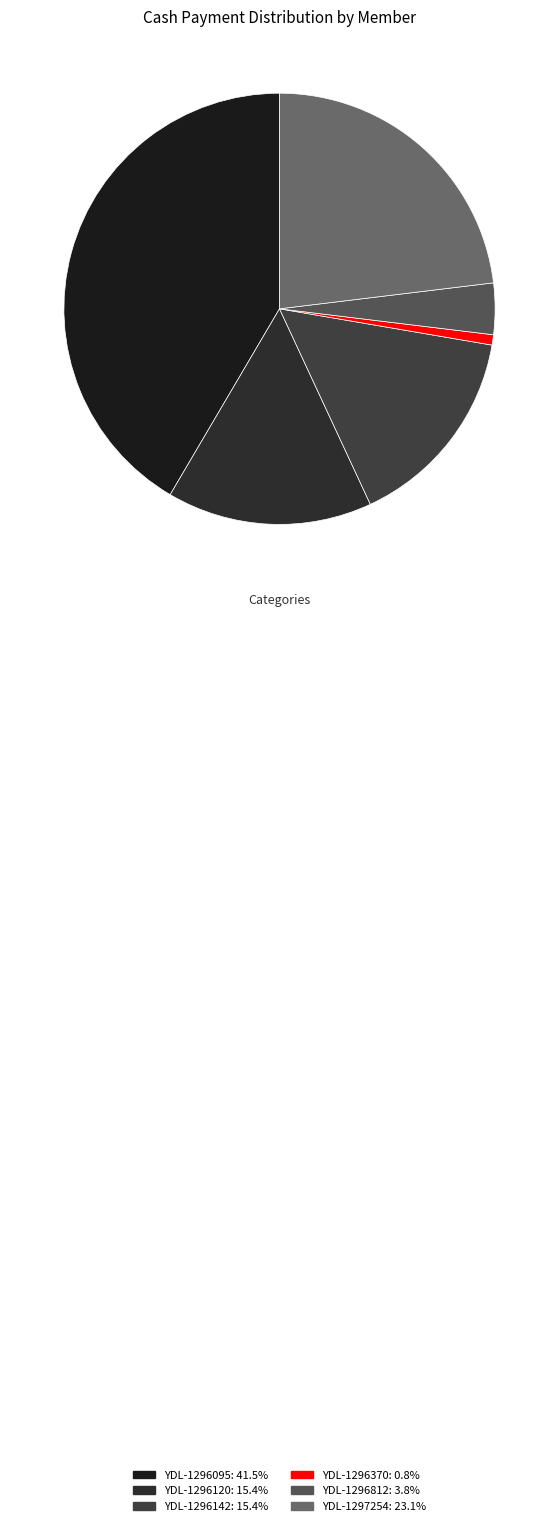

Does YDL-1296142 account for over 50% of the chart?

No